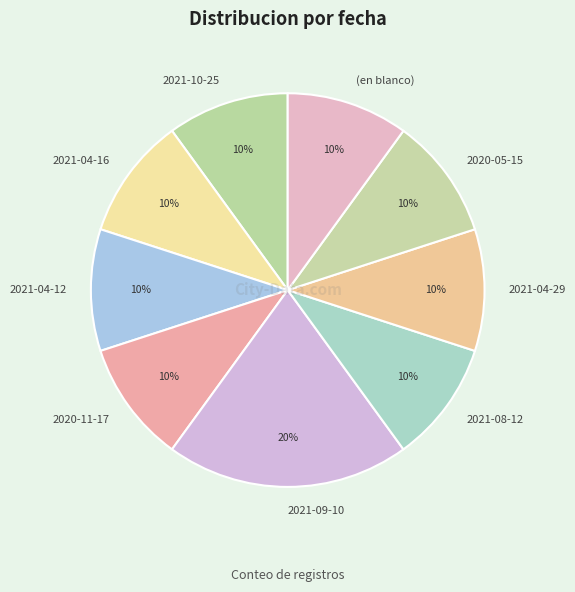

How many segments does this pie chart have?

9